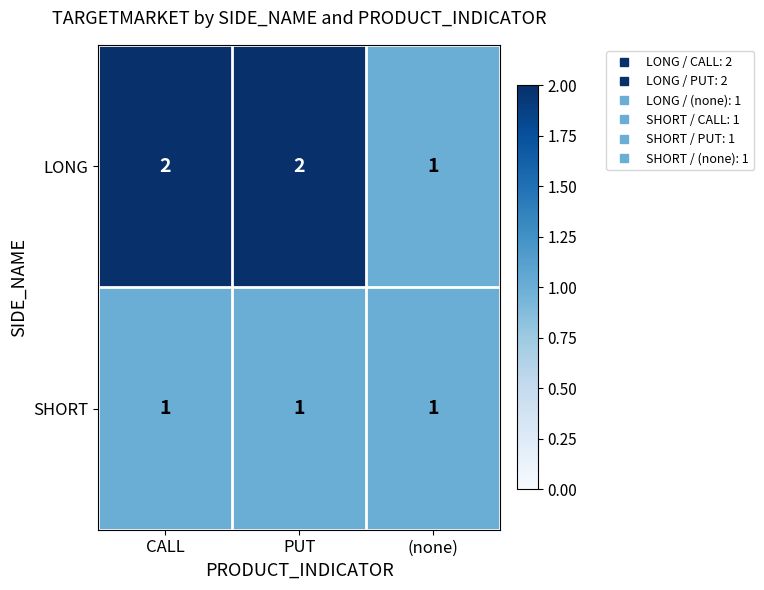

True or false: SHORT has a value of 1 at (none).

True